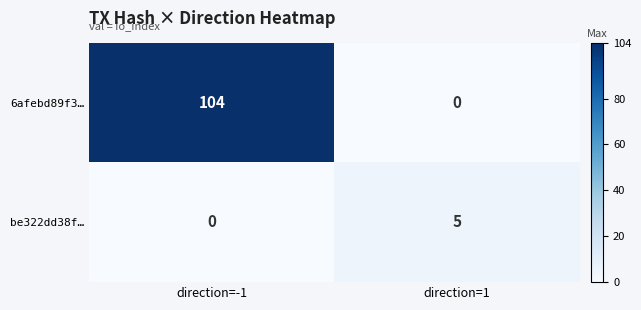

Which series changed the most between direction=-1 and direction=1?

6afebd89f3…